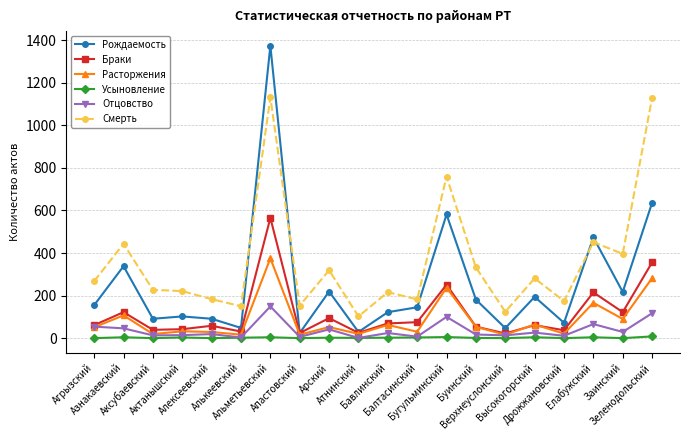

True or false: Смерть and Усыновление cross at least once.

False